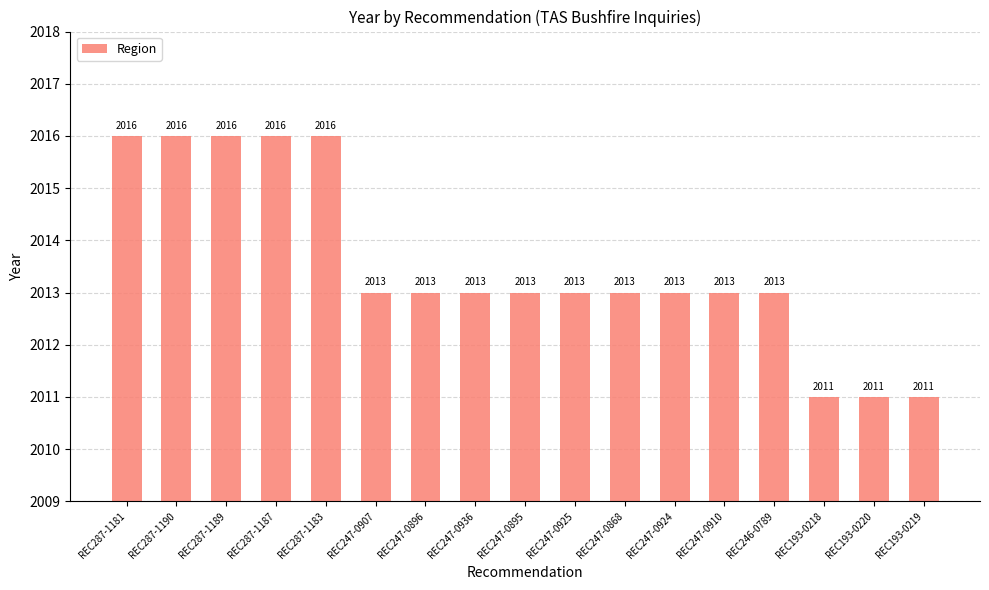

What is the difference between the second highest and minimum values?

5